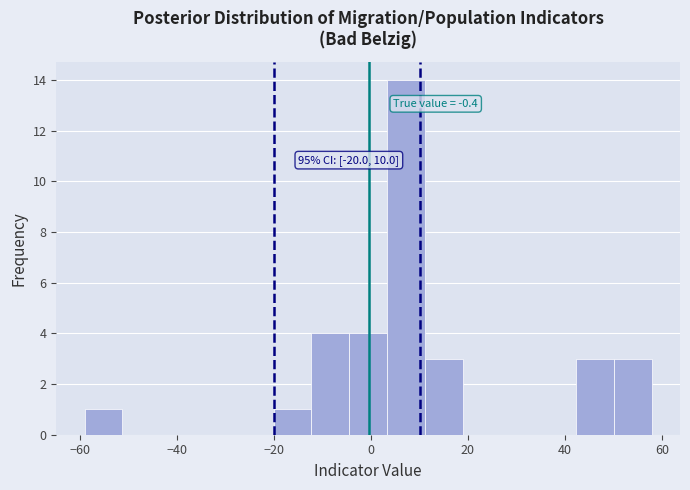

Read against the x-axis, roughly where is the centre of the tallest bar?

8